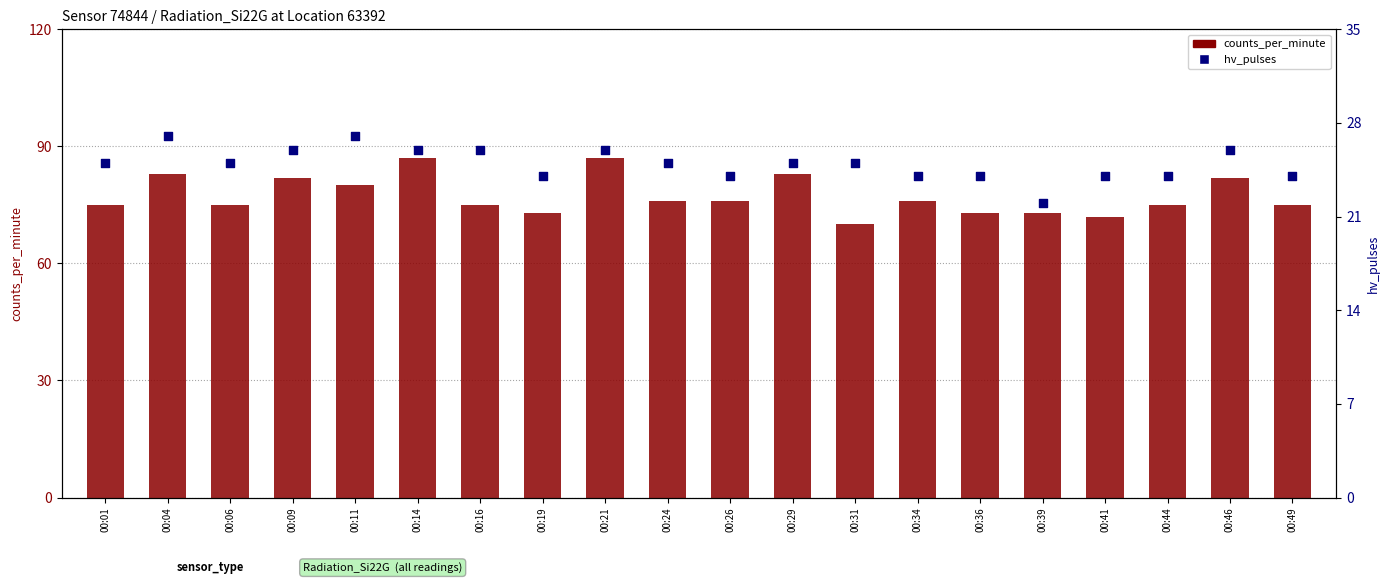

At which category is the sum across all series the highest?

00:14